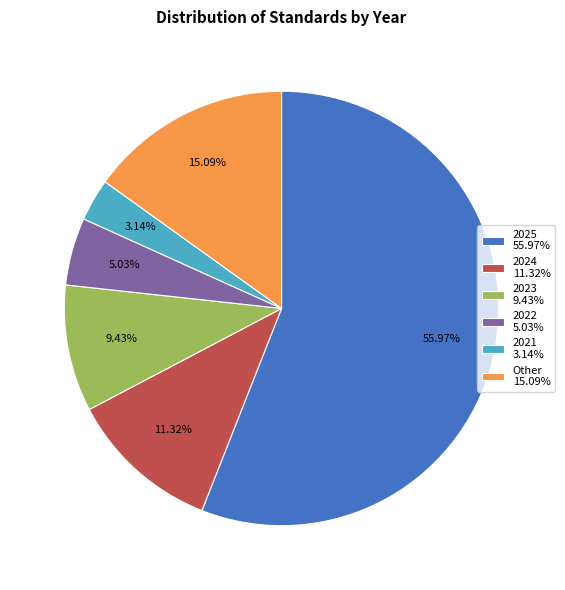

Which category accounts for the majority?

2025 55.97%